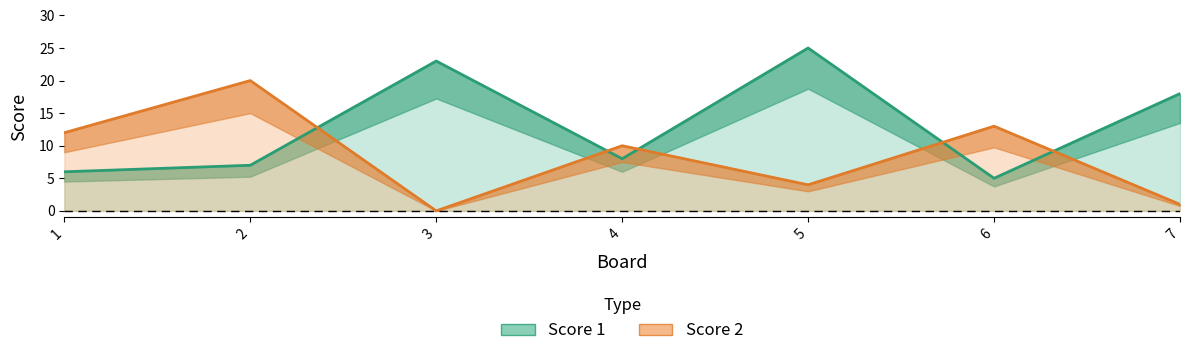

Between which two adjacent categories do Score 1 and Score 2 first intersect?

2 and 3